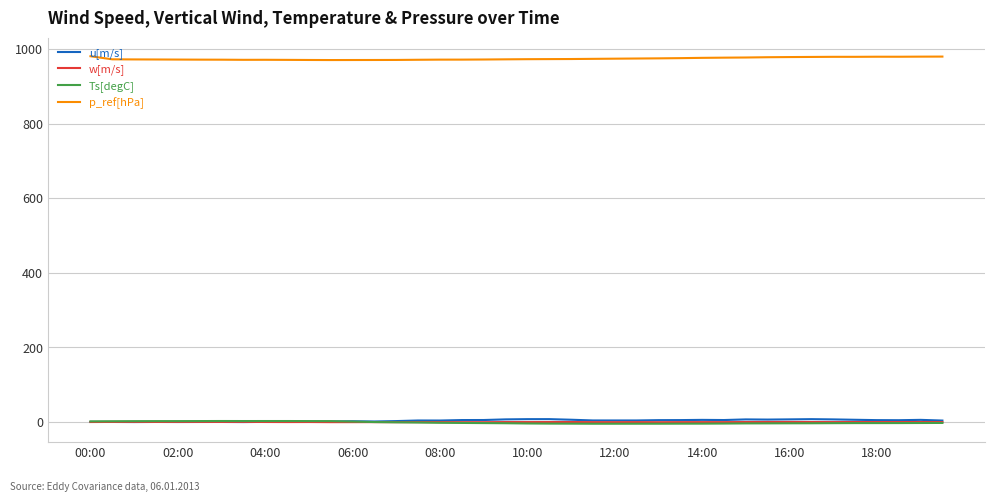

What is the greatest value displayed?

981.6